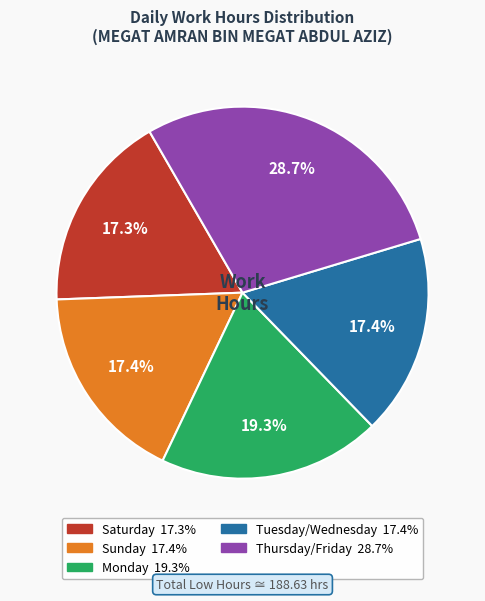

Is there any slice that represents more than half of the pie?

No